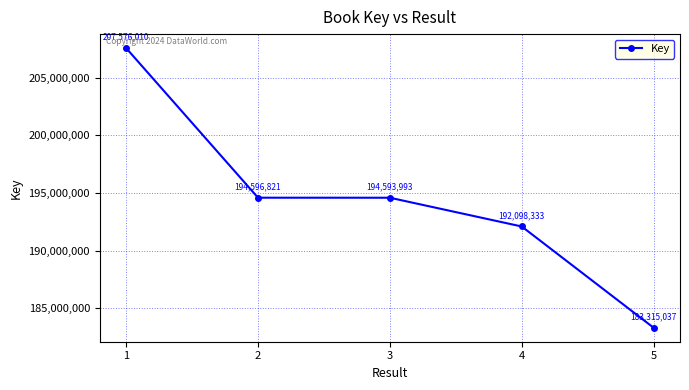

How many values are below 194593993?

2